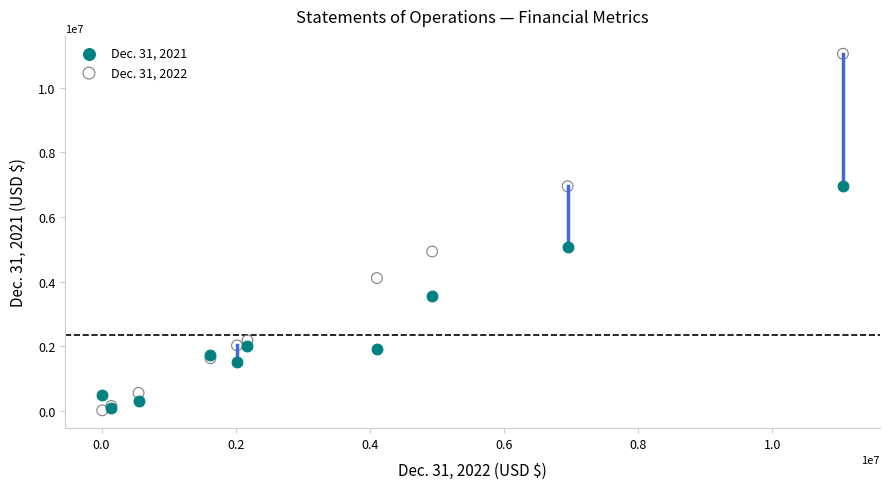

Which series has the widest spread of Y values?

Dec. 31, 2022